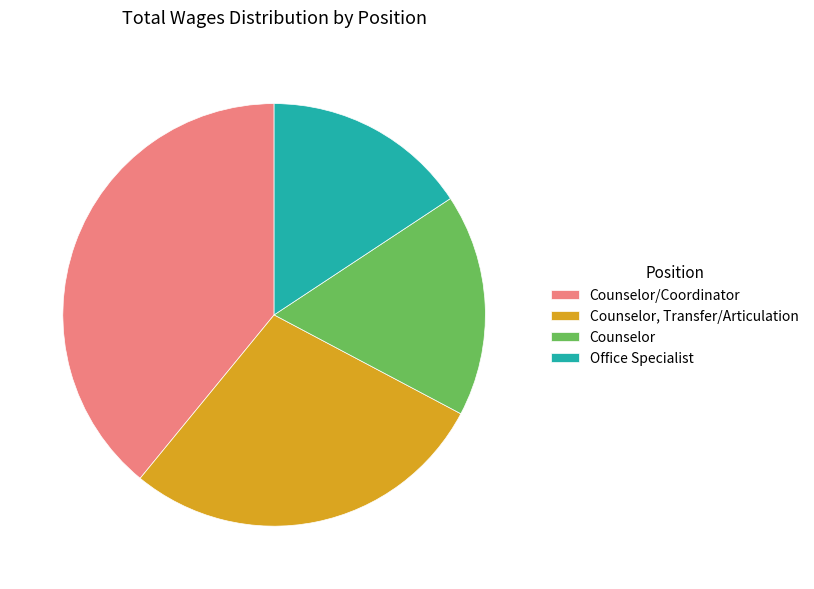

Does any single category account for the majority?

No